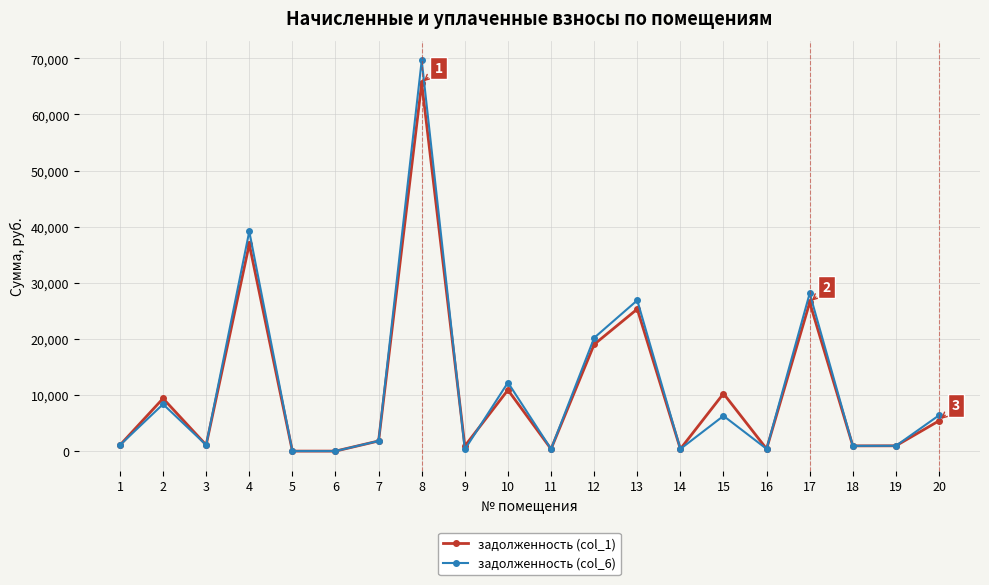

Rank the series by their maximum value, from highest to lowest.

задолженность (col_6), задолженность (col_1)